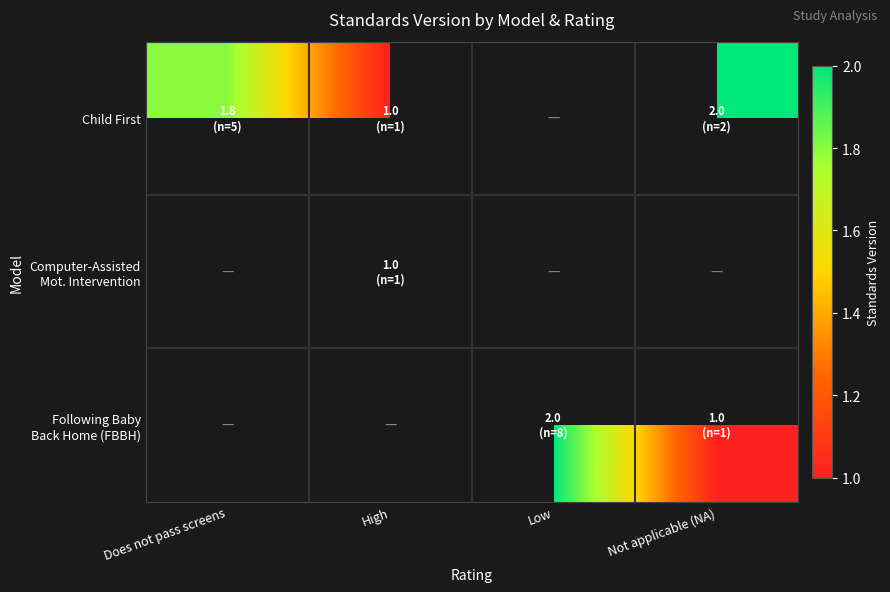

At which category does the chart reach its peak across all series?

Not applicable (NA)